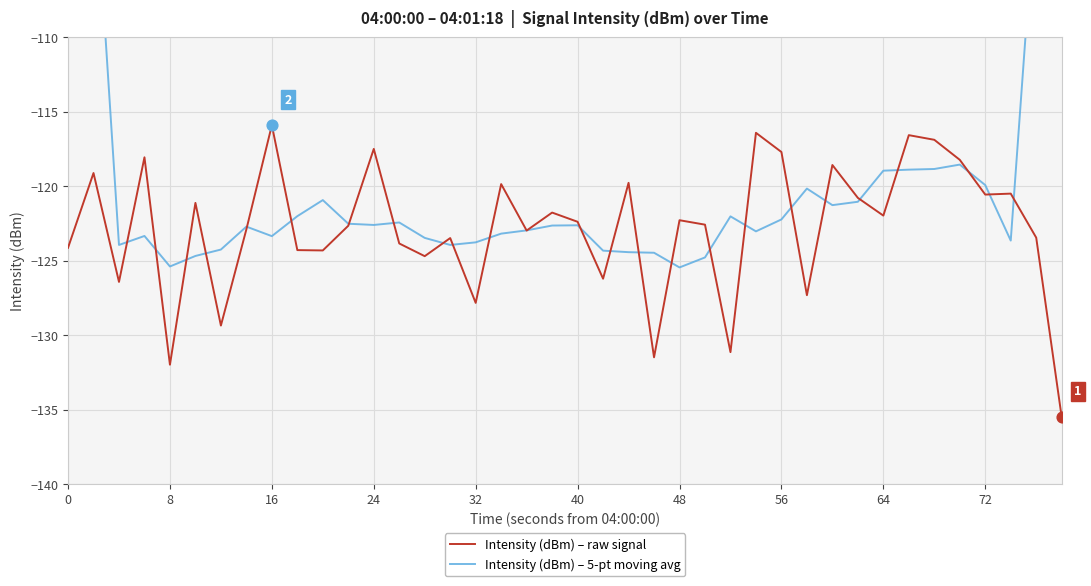

Is the value of Intensity (dBm) – raw signal at 19 greater than the value of Intensity (dBm) – 5-pt moving avg at 48?

Yes